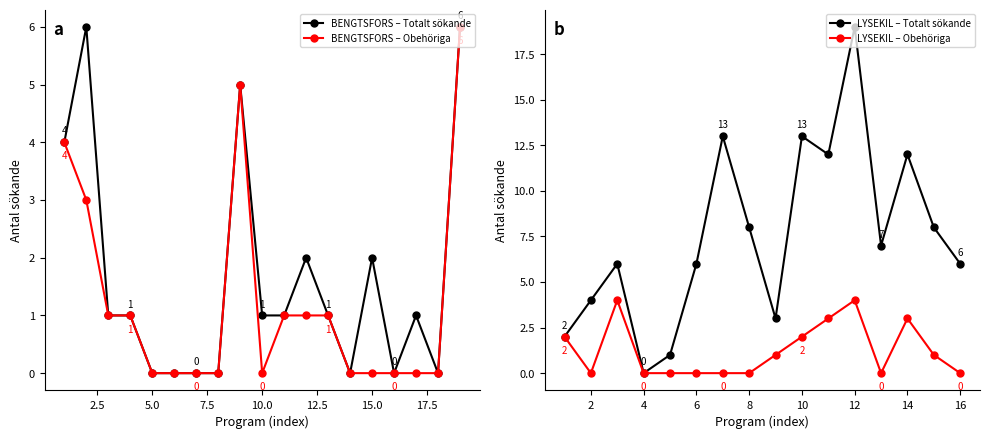

The LYSEKIL – Obehöriga series shows -2 at 16. True or false?

False